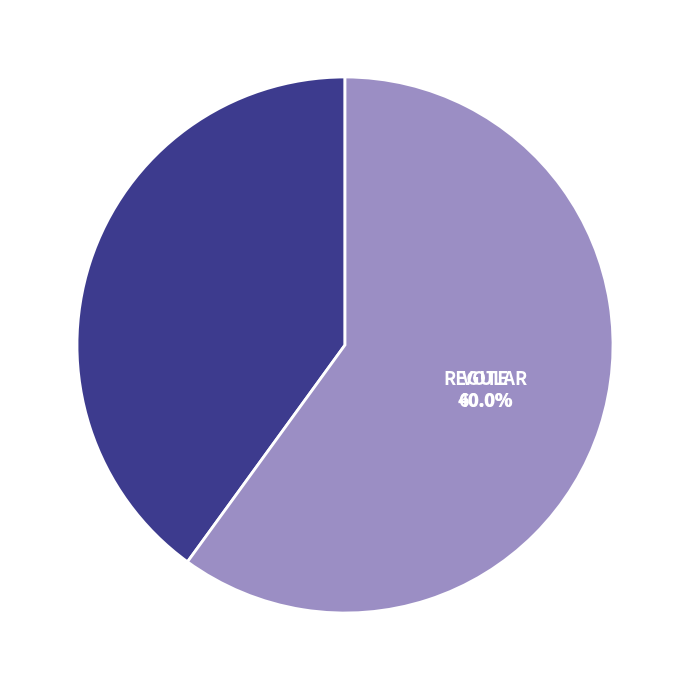

True or false: Vote accounts for 68% of the total.

False